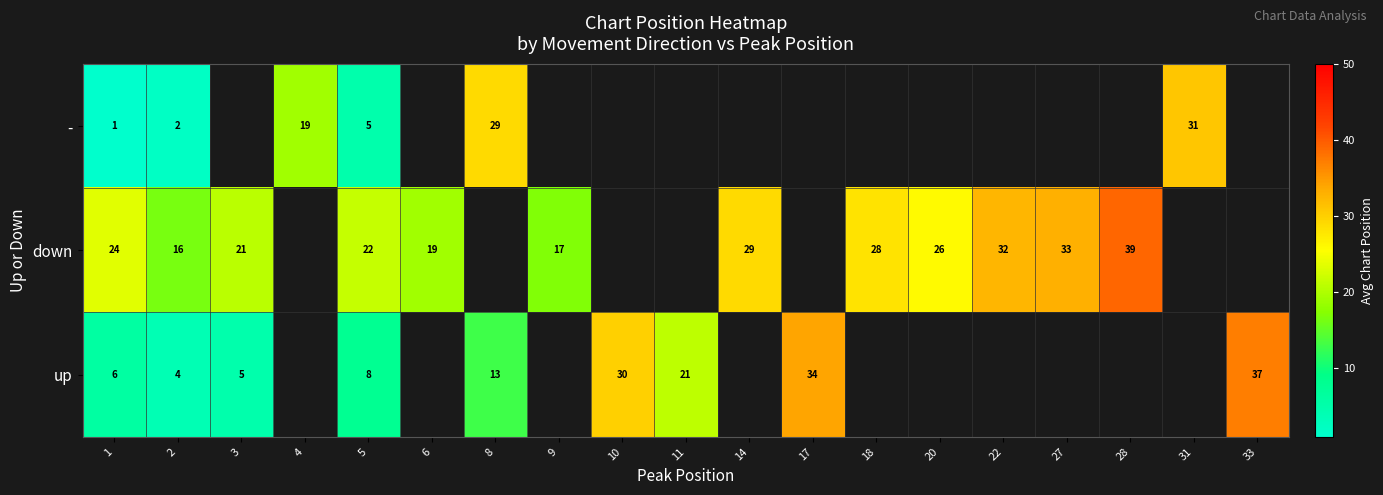

What is the minimum value shown in the chart?

1.0